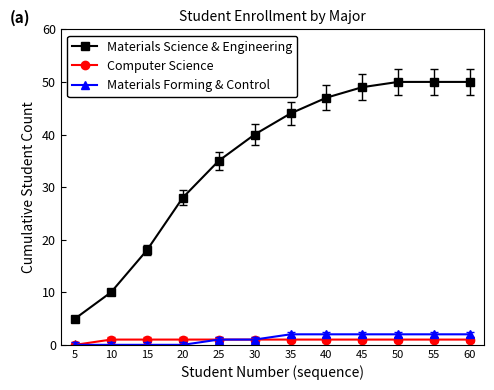

Is it true that Materials Forming & Control equals 2 at 40?

True